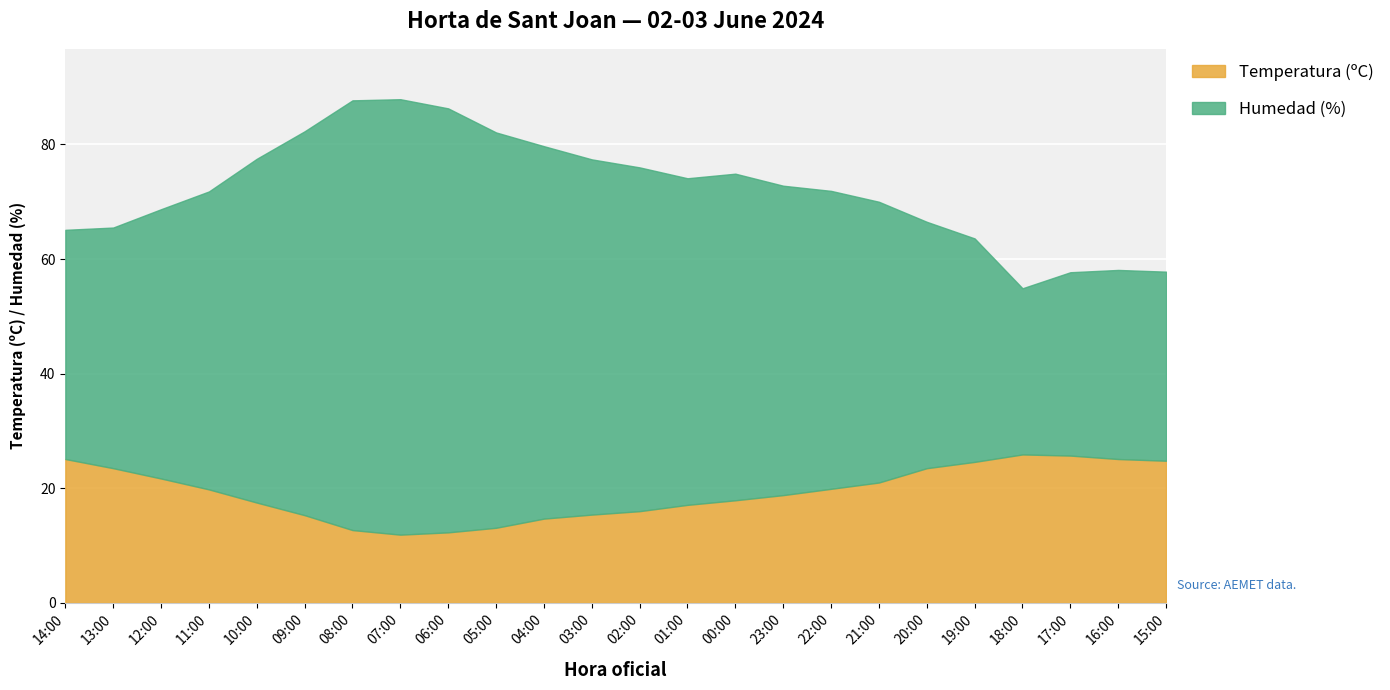

What is the average value of the Temperatura (ºC) series?

19.3